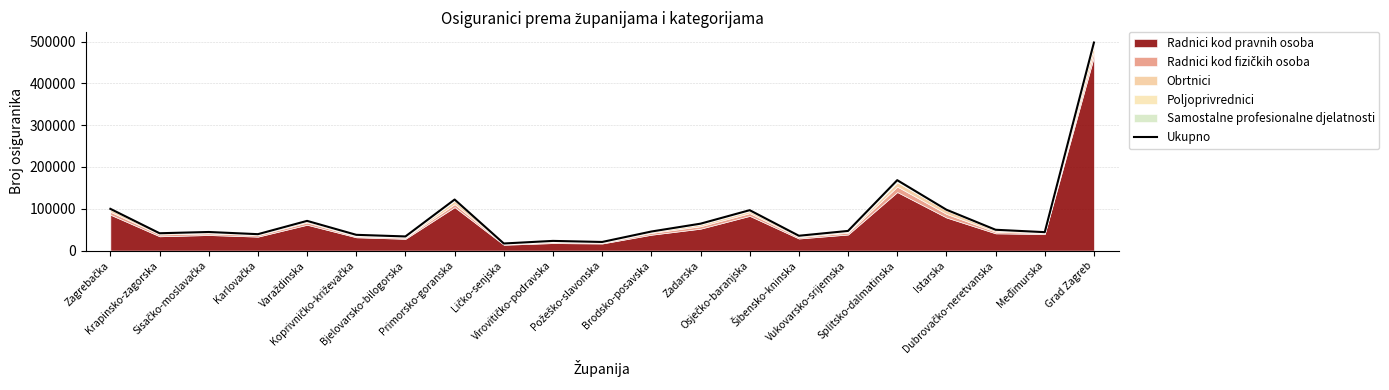

The chart shows a value of 16902 at Ličko-senjska. True or false?

True